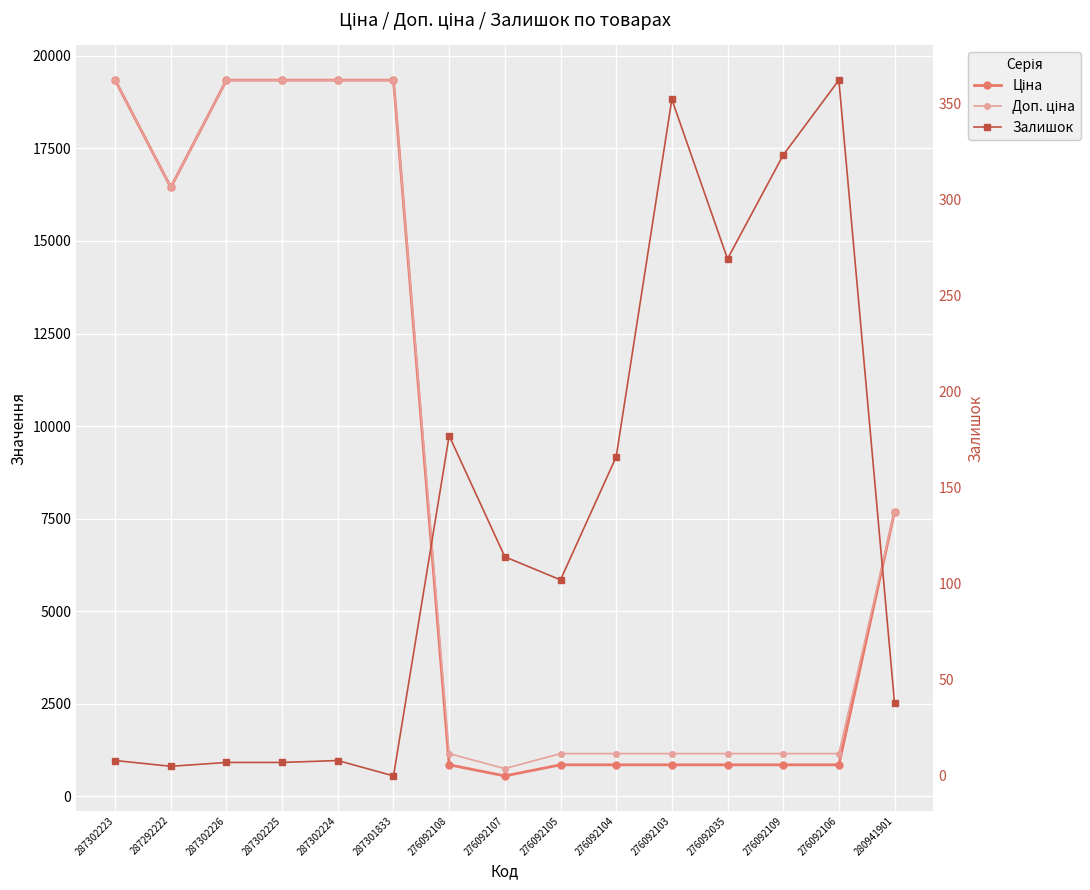

What is the label of the 8th point from the right?

276092107